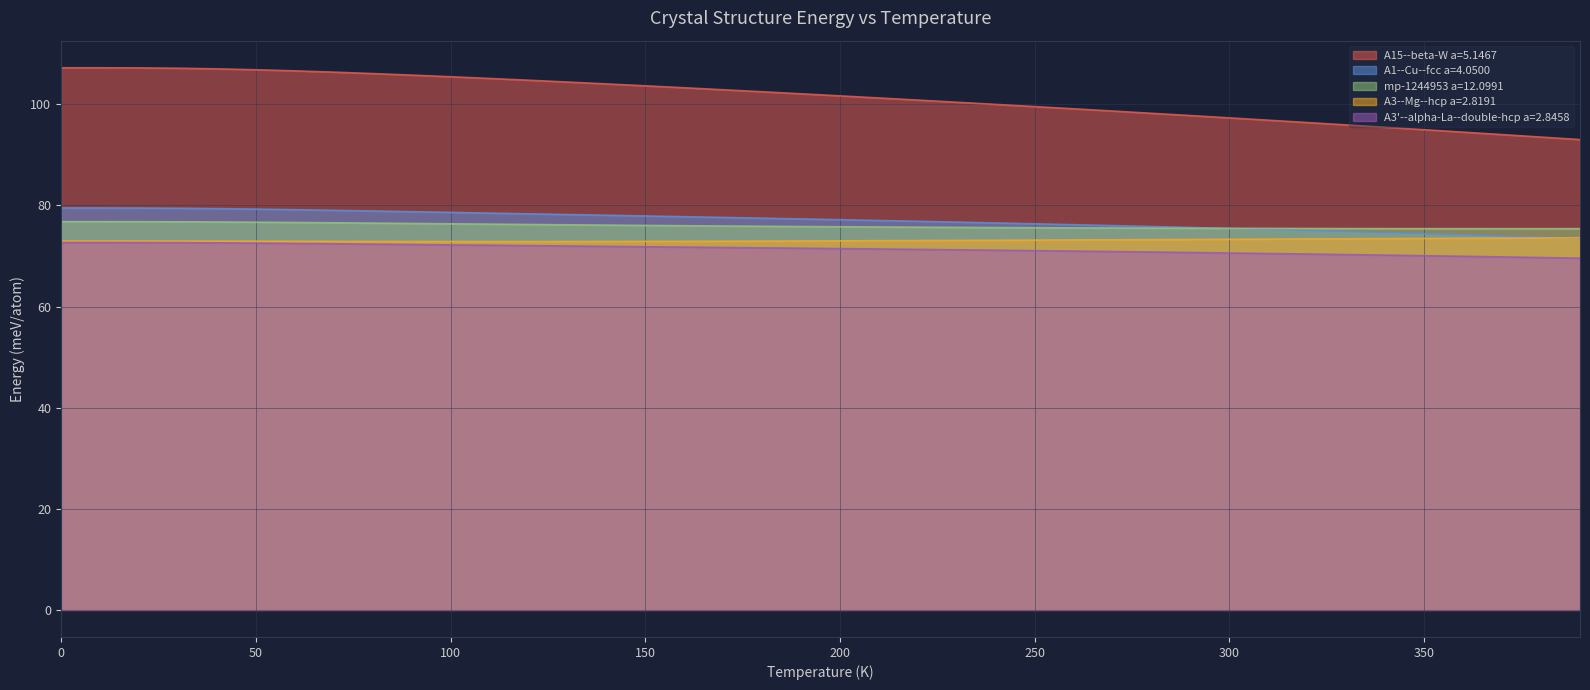

What is the approximate value of mp-1244953 a=12.0991 at 110.0?

76.3